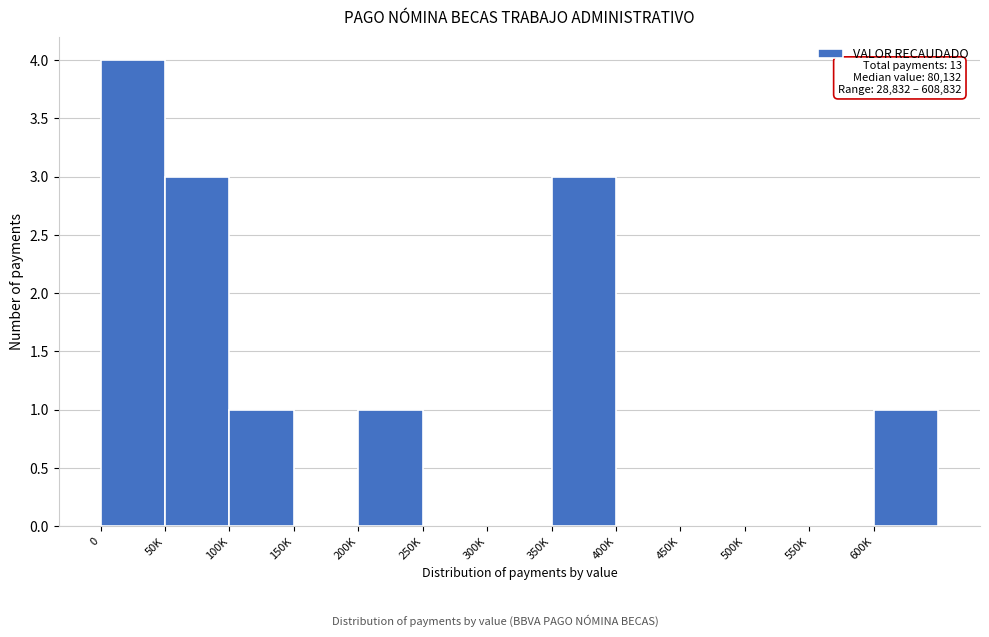

Reading left to right, extract all data points from this chart.

0=4	50K=3	100K=1	150K=0	200K=1	250K=0	300K=0	350K=3	400K=0	450K=0	500K=0	550K=0	600K=1